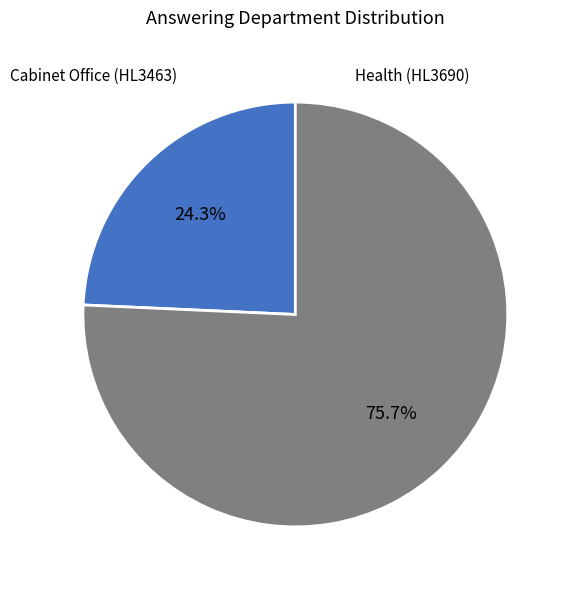

To the nearest percent, what is the average slice percentage?

50%